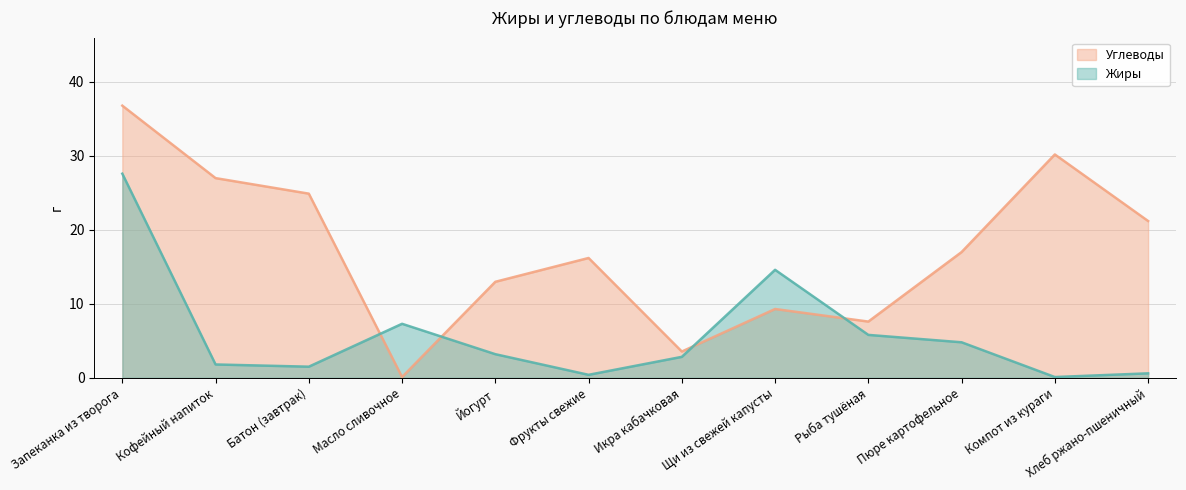

Where does the Углеводы series first go above 17?

Запеканка из творога